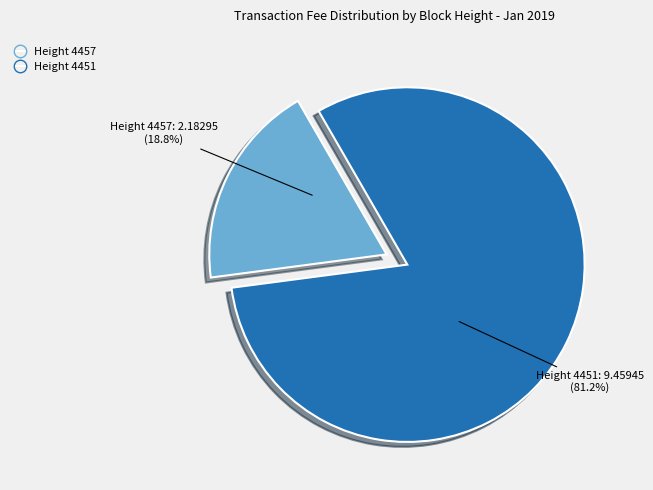

Is Height 4451 the majority of the pie?

Yes